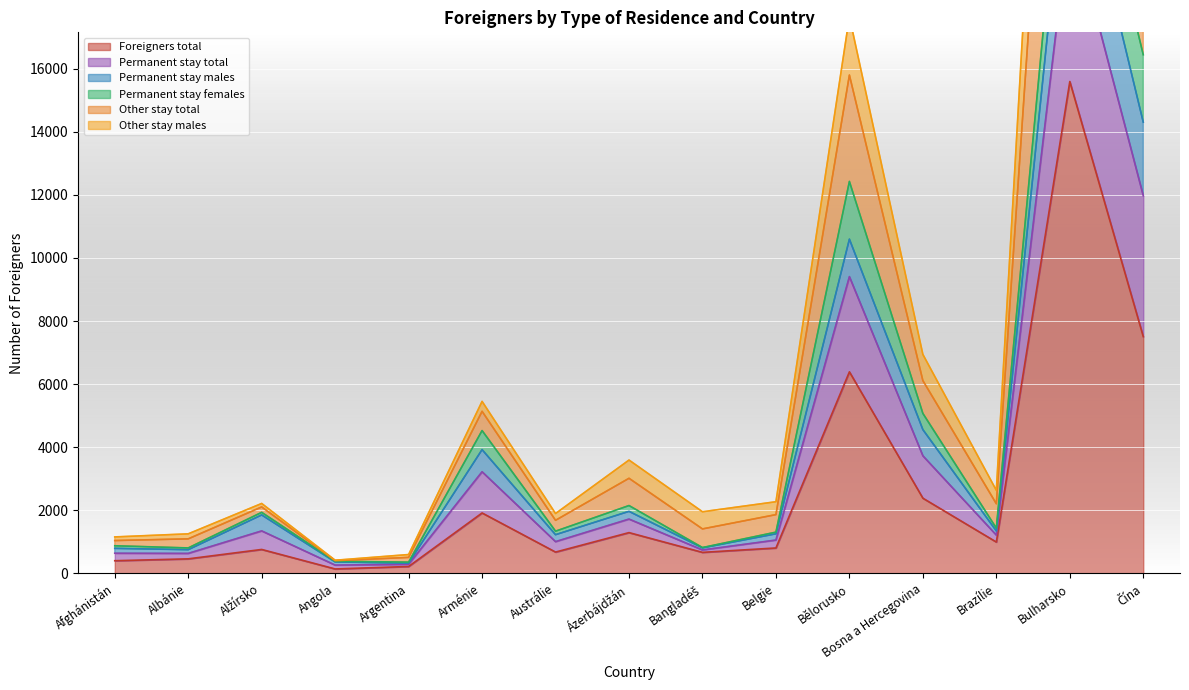

What is the minimum value shown in the chart?

141